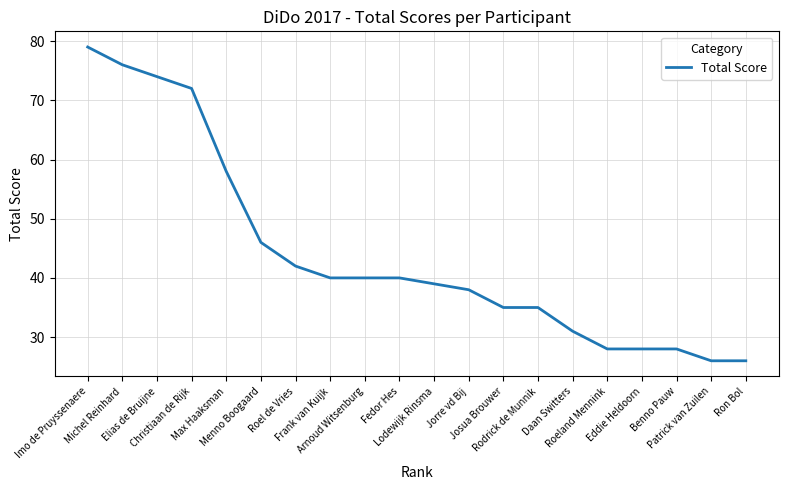

What is the difference between the maximum and second lowest values?

53